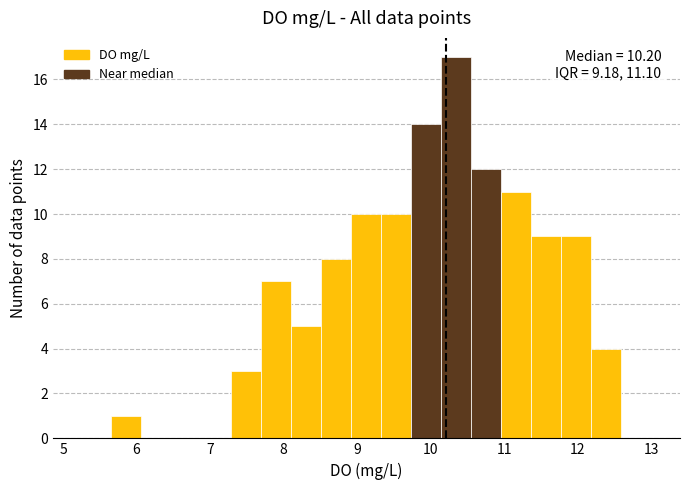

Over which range of the x-axis is the bar tallest?

10.1 to 10.6